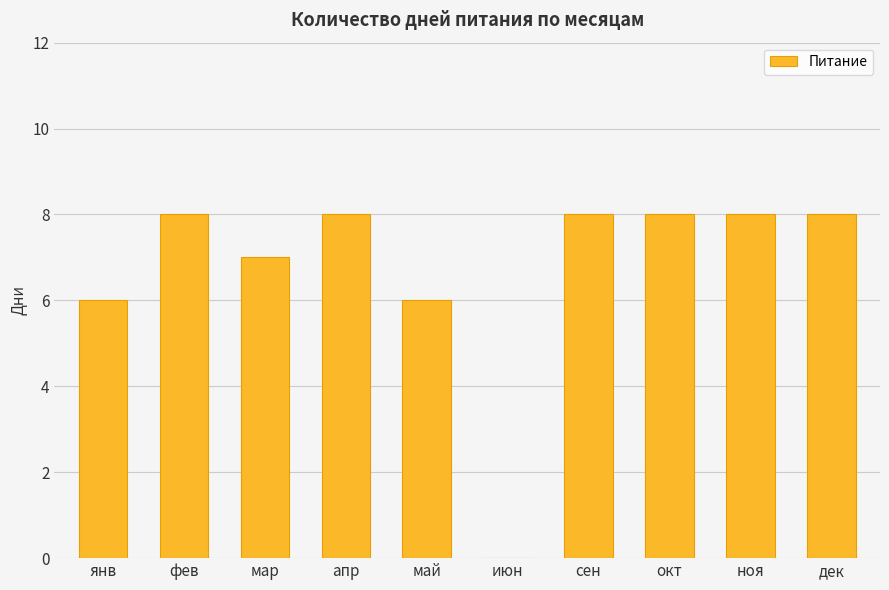

What is the sum of all values?

67